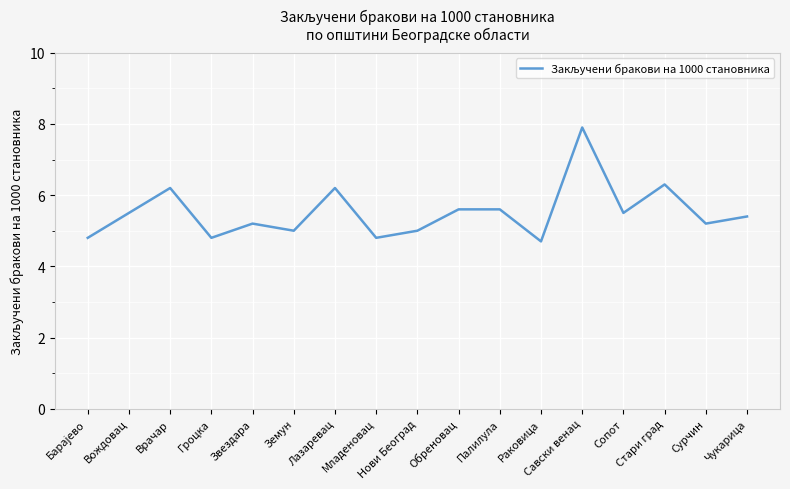

Reading right to left, transcribe all the data shown in this chart.

5.4	5.2	6.3	5.5	7.9	4.7	5.6	5.6	5.0	4.8	6.2	5.0	5.2	4.8	6.2	5.5	4.8